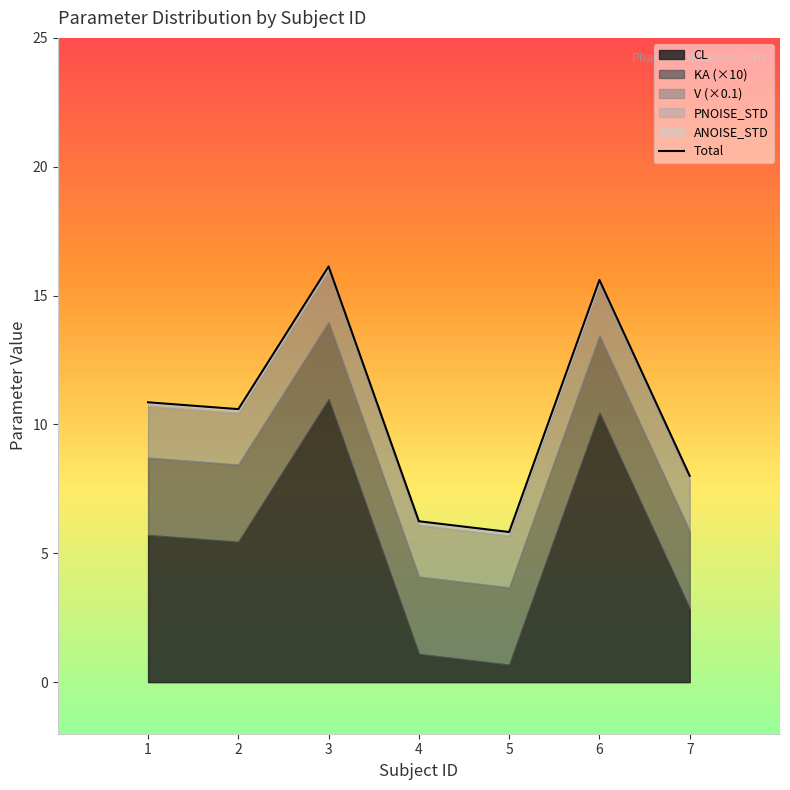

Approximately how many times larger is the value at 3 compared to 4?

2.6